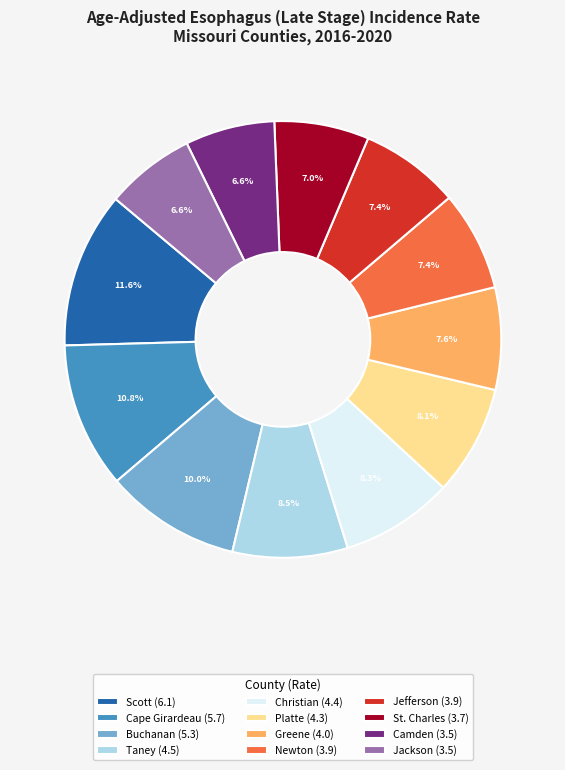

How much of the chart is everything except Newton (3.9)?

92.6%